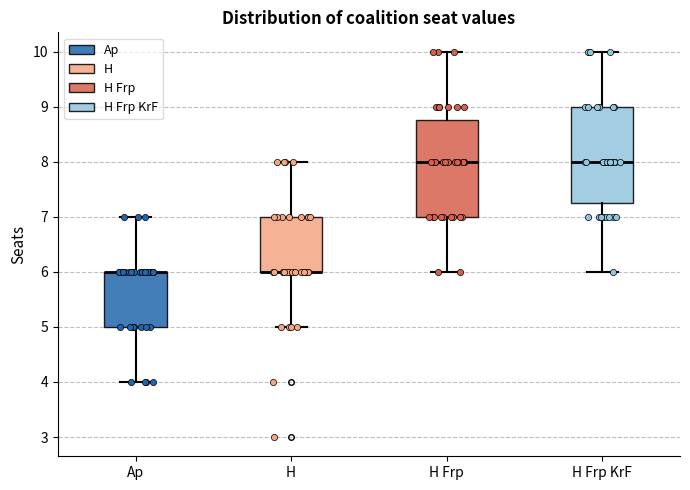

Reading left to right, transcribe this box plot: for each box, give where its median line is, the range the box spans, and where its two whiskers end, as read against the y-axis. The values are not printed on the chart, so give them approximately, as read against the axis.

Ap: median 6.0 (drawn on the box's upper edge), box 5.0 to 6.0, whiskers 4.0 to 7.0
H: median 6.0 (drawn on the box's lower edge), box 6.0 to 7.0, whiskers 5.0 to 8.0
H Frp: median 8.0, box 7.0 to 8.8, whiskers 6.0 to 10.0
H Frp KrF: median 8.0, box 7.3 to 9.0, whiskers 6.0 to 10.0